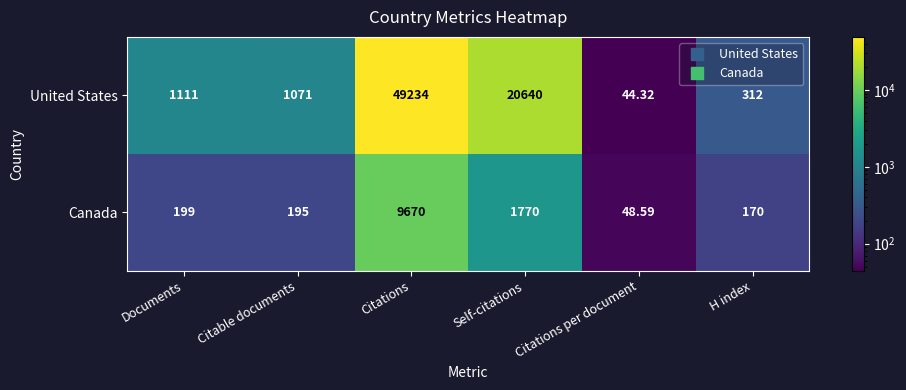

What is the smallest value displayed?

44.3